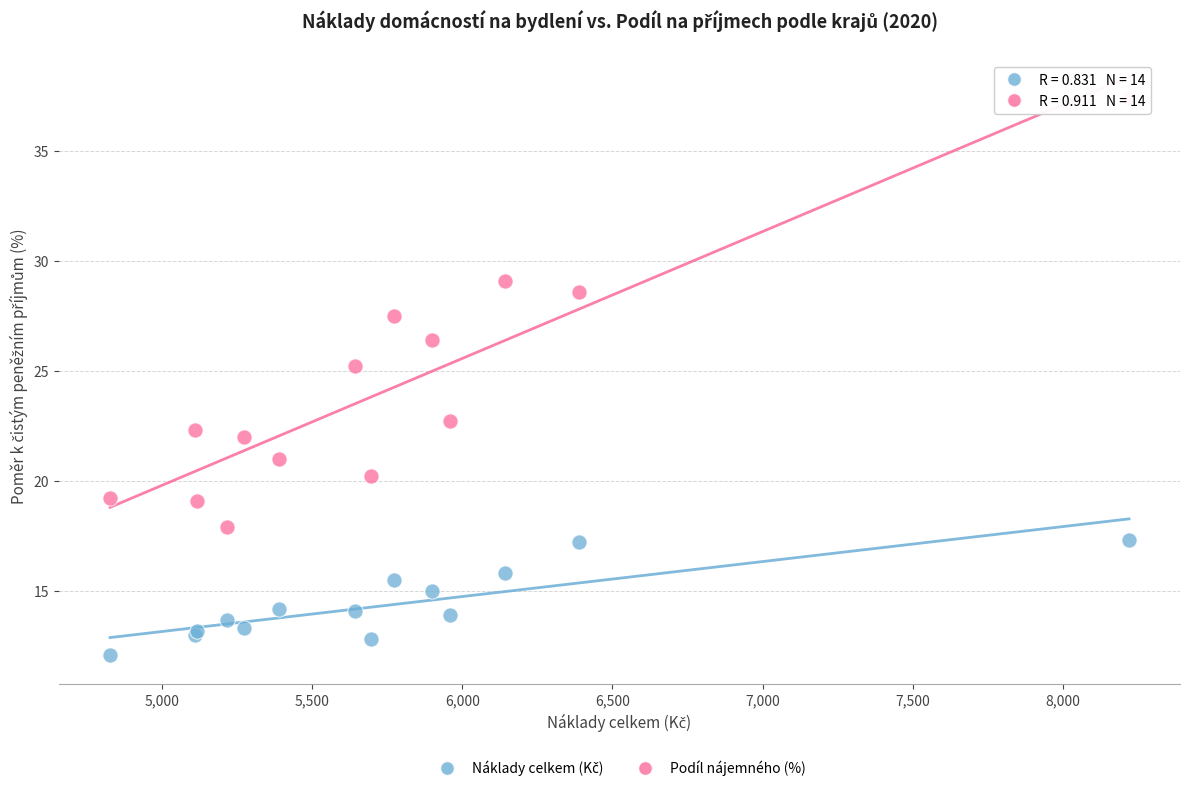

Which series has the largest Y range (max minus min)?

Podíl nájemného (%)